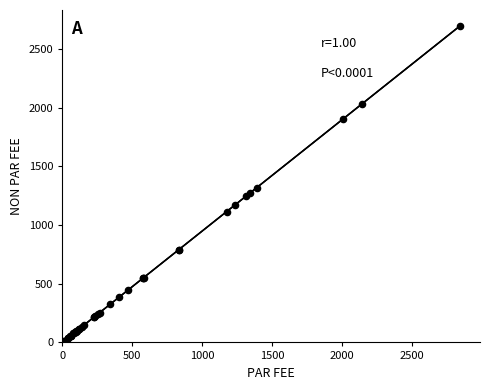

What Y value in the scatter plot is closest to 1356?

1318.5